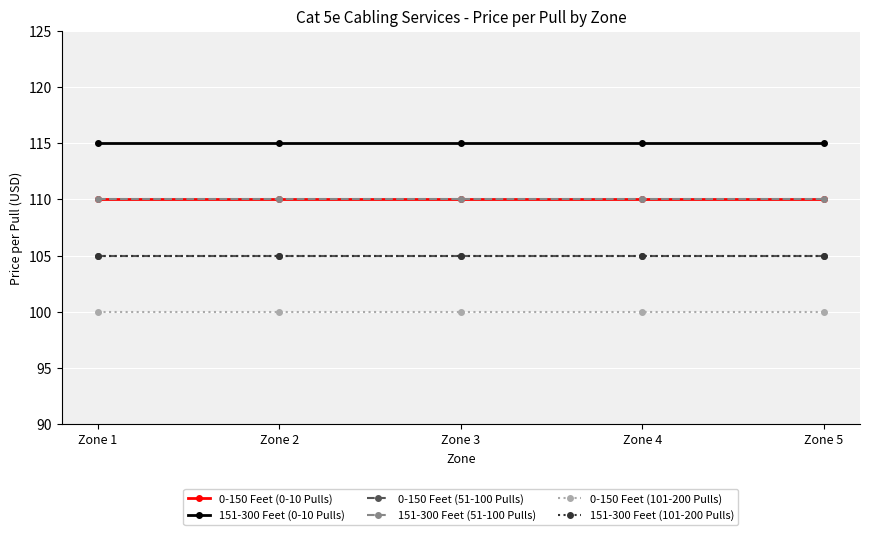

True or false: 0-150 Feet (0-10 Pulls) and 0-150 Feet (101-200 Pulls) cross at least once.

False